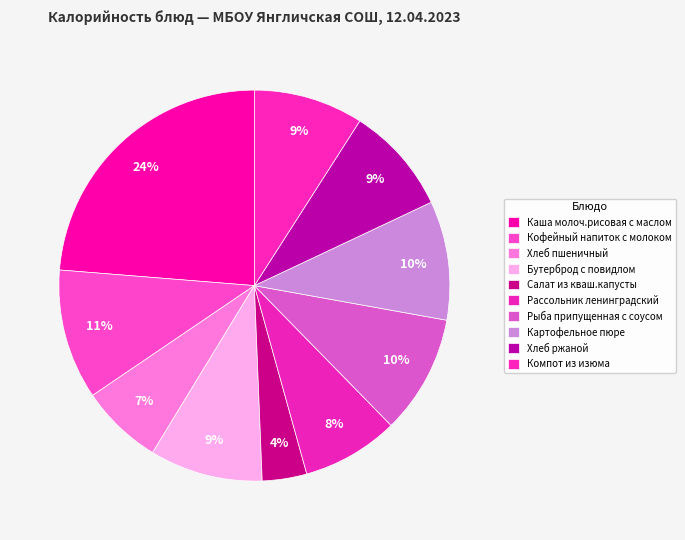

How many segments does this pie chart have?

10